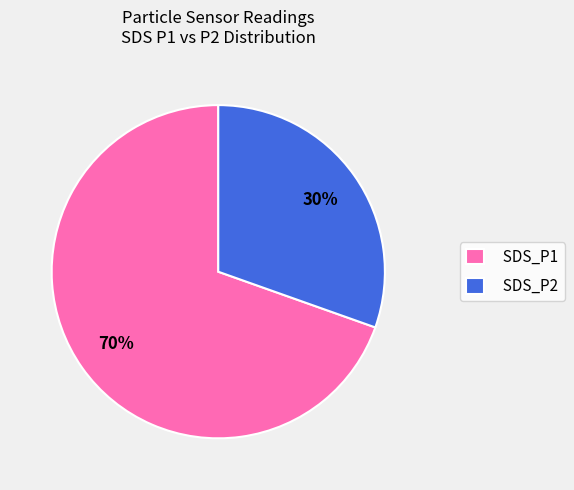

Do SDS_P2 and SDS_P1 together represent more than half of the pie?

Yes